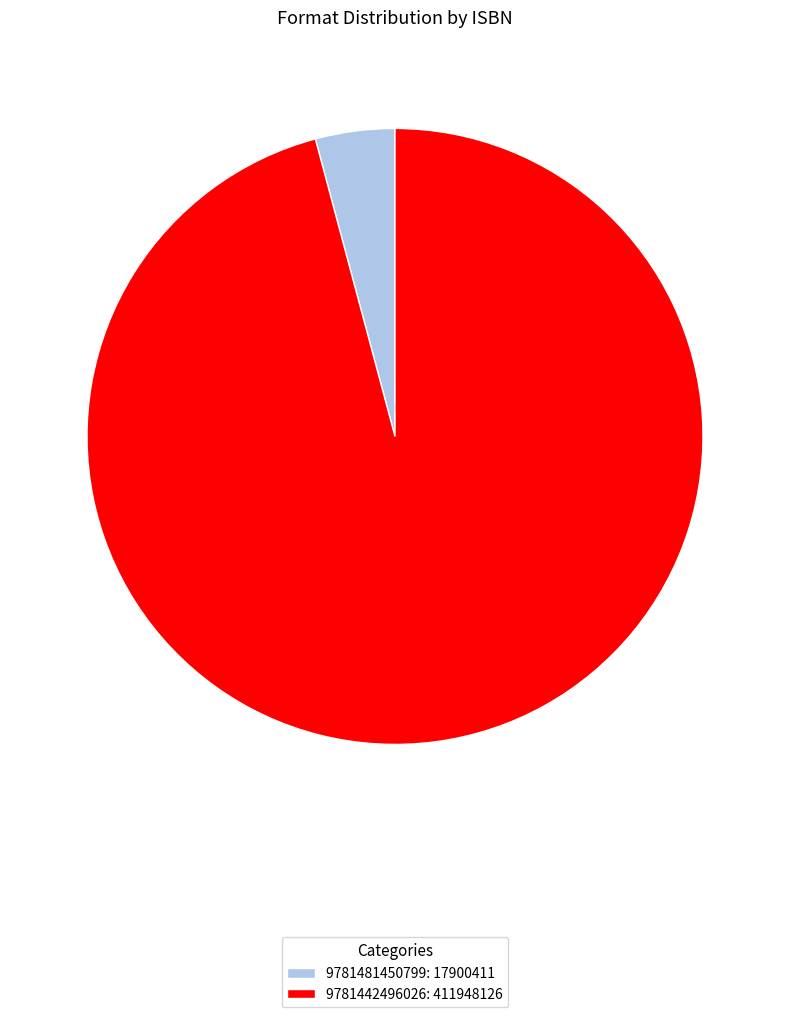

The 9781442496026: 411948126 slice represents 96% of the pie. True or false?

True